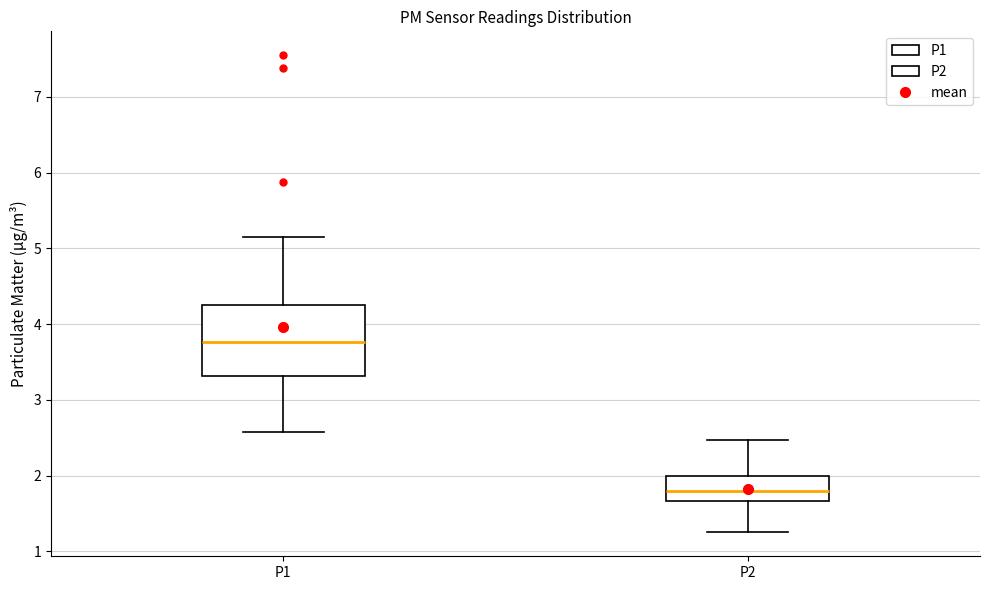

Reading left to right, read every box against the y-axis: the position of its median line, the range the box covers, and the ends of its whiskers. The values are not printed on the chart, so give them approximately, as read against the axis.

P1: median 3.8, box 3.3 to 4.3, whiskers 2.6 to 5.2
P2: median 1.8, box 1.7 to 2.0, whiskers 1.3 to 2.5